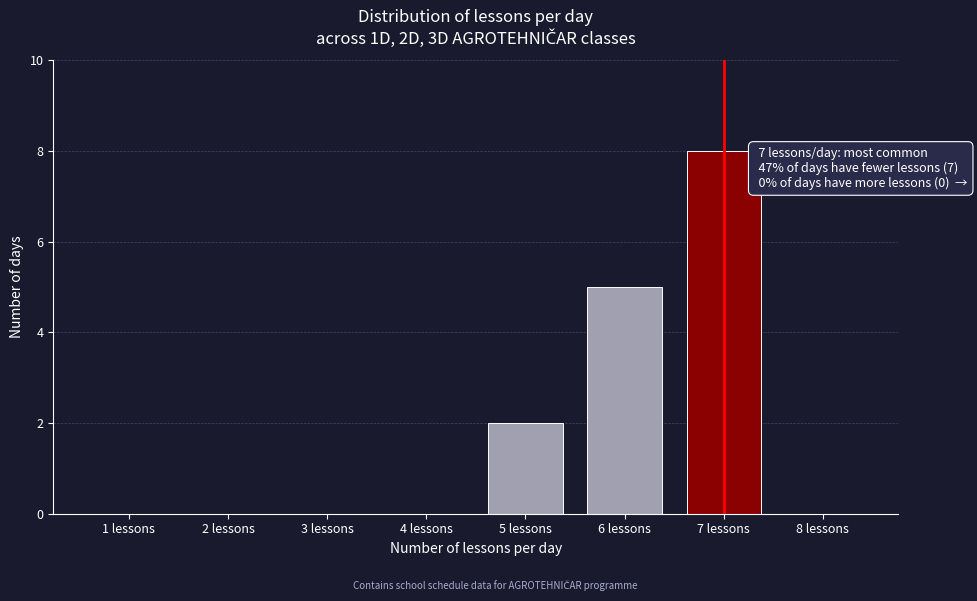

Reading right to left, extract all data points from this chart.

8 lessons=0	7 lessons=8	6 lessons=5	5 lessons=2	4 lessons=0	3 lessons=0	2 lessons=0	1 lessons=0